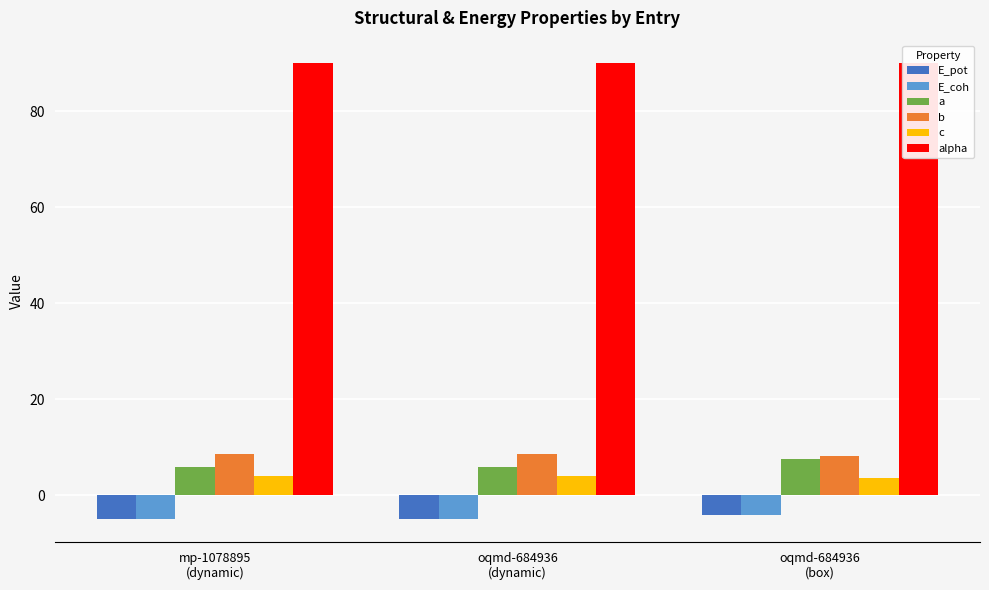

What is the lowest value of the c series?

3.6